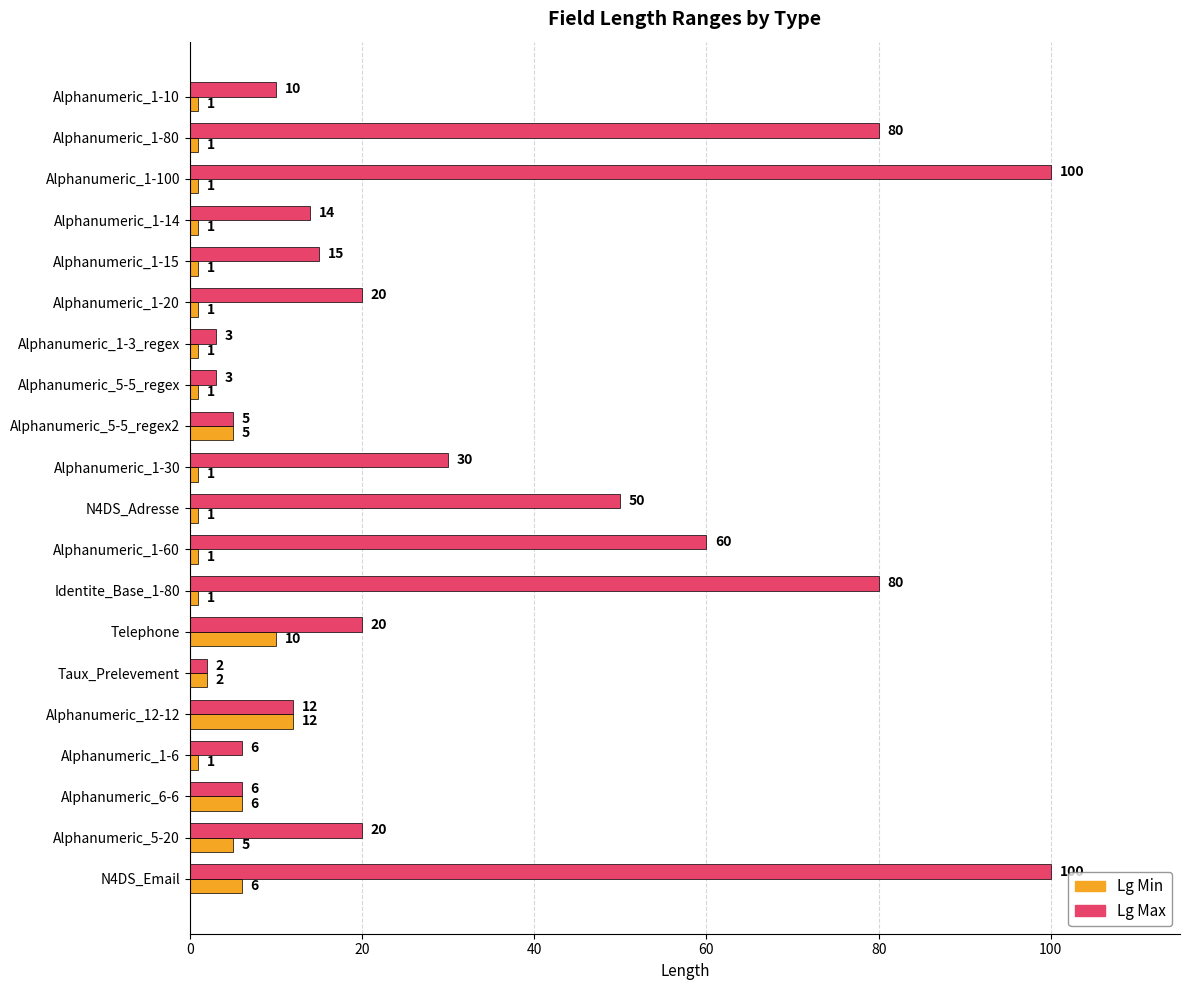

At how many categories does at least one series exceed 72?

4